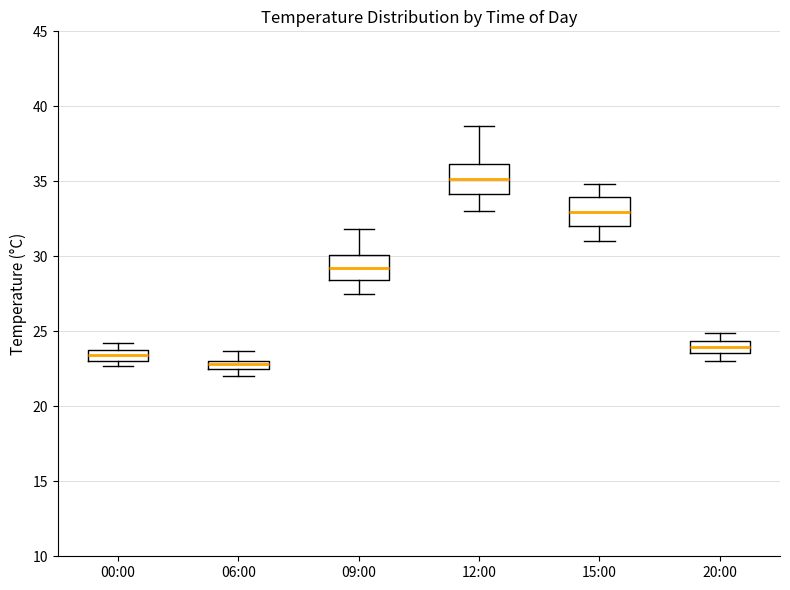

Where is the lower edge of the box for 12:00 on the y-axis? The values are not printed on the chart, so give them approximately, as read against the axis.

34.0